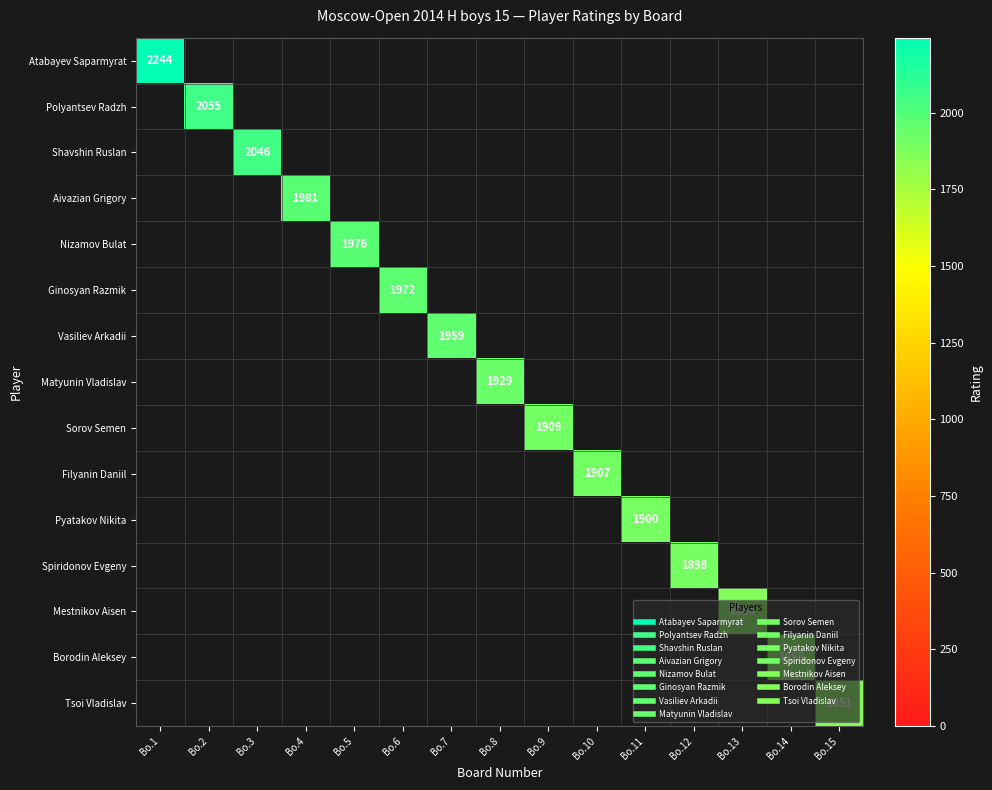

What is the difference between the maximum and minimum values in the Tsoi Vladislav series?

1851